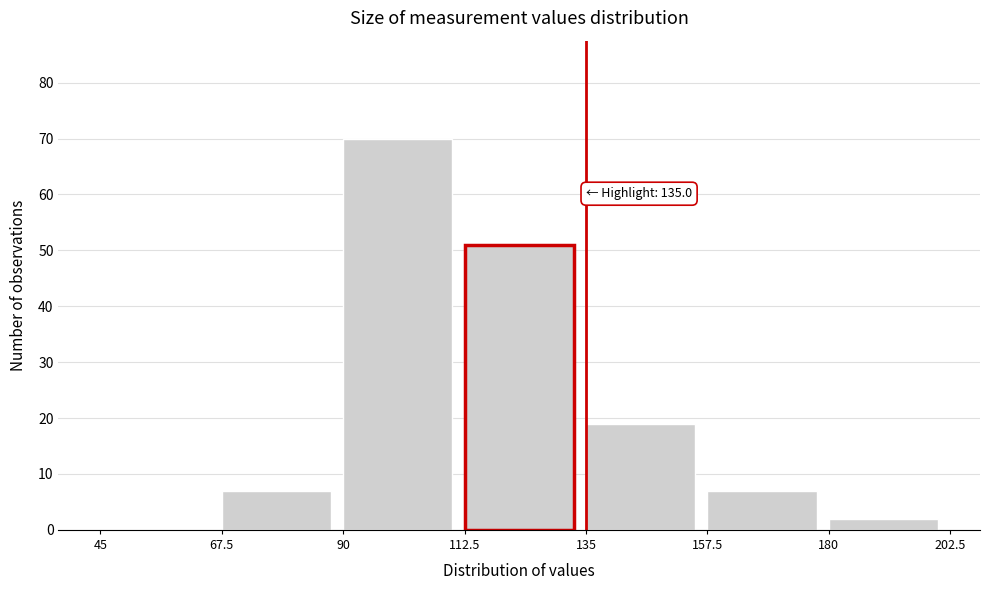

Over which range of the x-axis is the bar tallest?

90 to 112.5